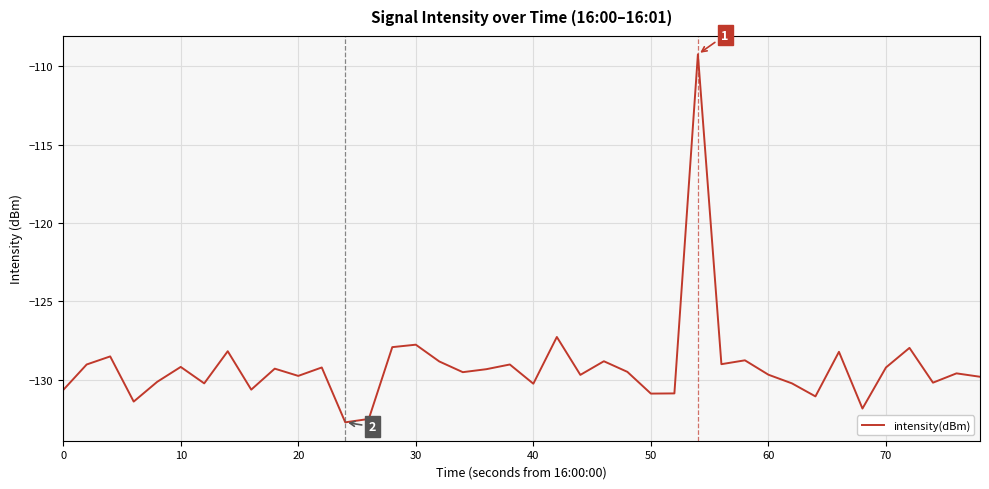

What is the minimum value shown in the chart?

-132.7